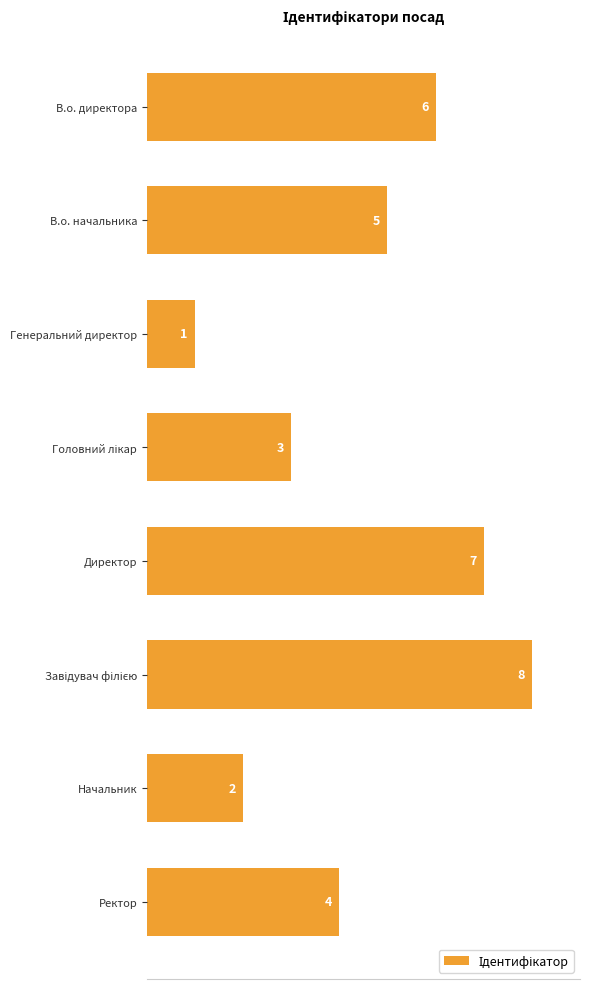

The chart shows a value of 11 at Директор. True or false?

False